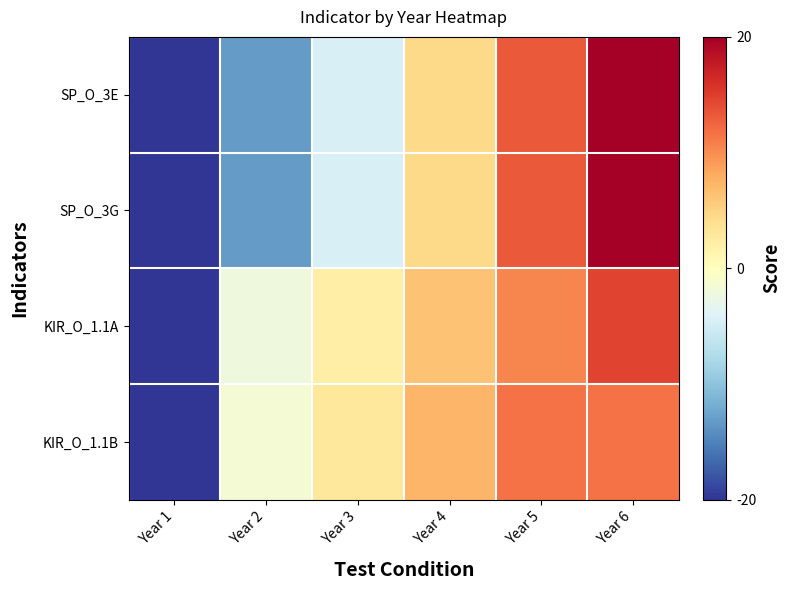

Reading left to right, list all the values displayed in this chart.

SP_O_3E: Year 1=-22.0	Year 2=-13.2	Year 3=-4.4	Year 4=4.4	Year 5=13.2	Year 6=22.0
SP_O_3G: Year 1=-22.0	Year 2=-13.2	Year 3=-4.4	Year 4=4.4	Year 5=13.2	Year 6=22.0
KIR_O_1.1A: Year 1=-31.3	Year 2=-2.1	Year 3=2.1	Year 4=6.3	Year 5=10.4	Year 6=14.6
KIR_O_1.1B: Year 1=-31.9	Year 2=-1.5	Year 3=2.9	Year 4=7.3	Year 5=11.6	Year 6=11.6